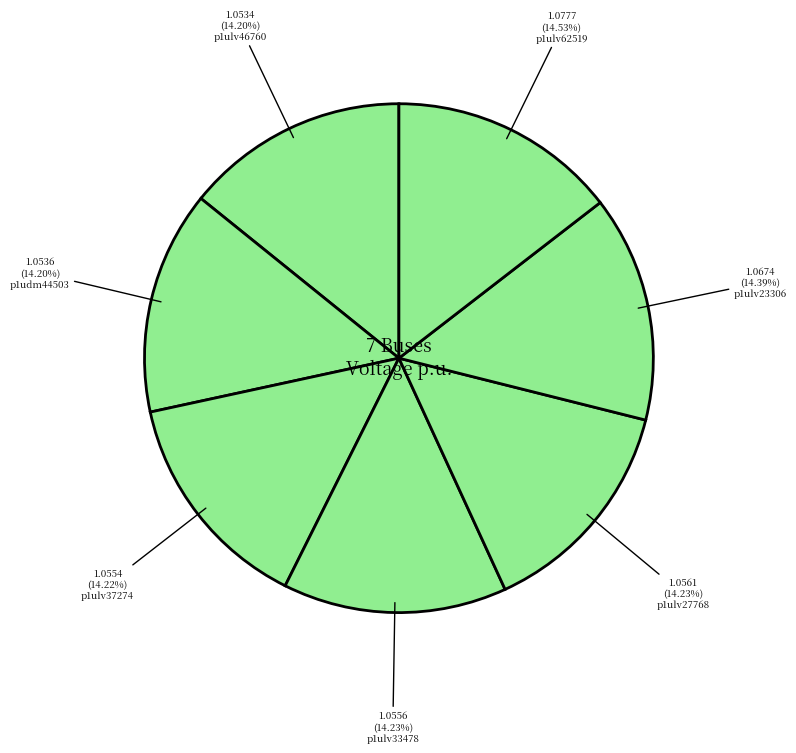

How many segments does this pie chart have?

7